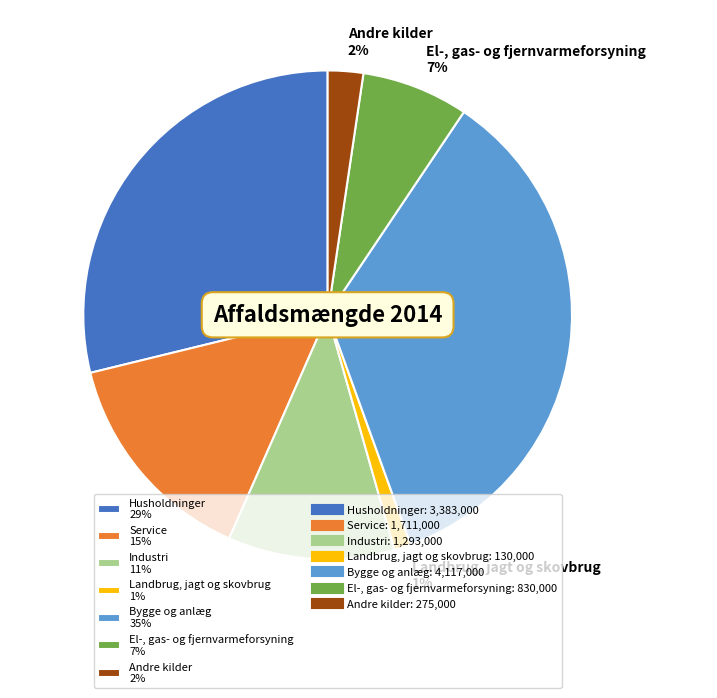

Is Landbrug, jagt og skovbrug the majority of the pie?

No